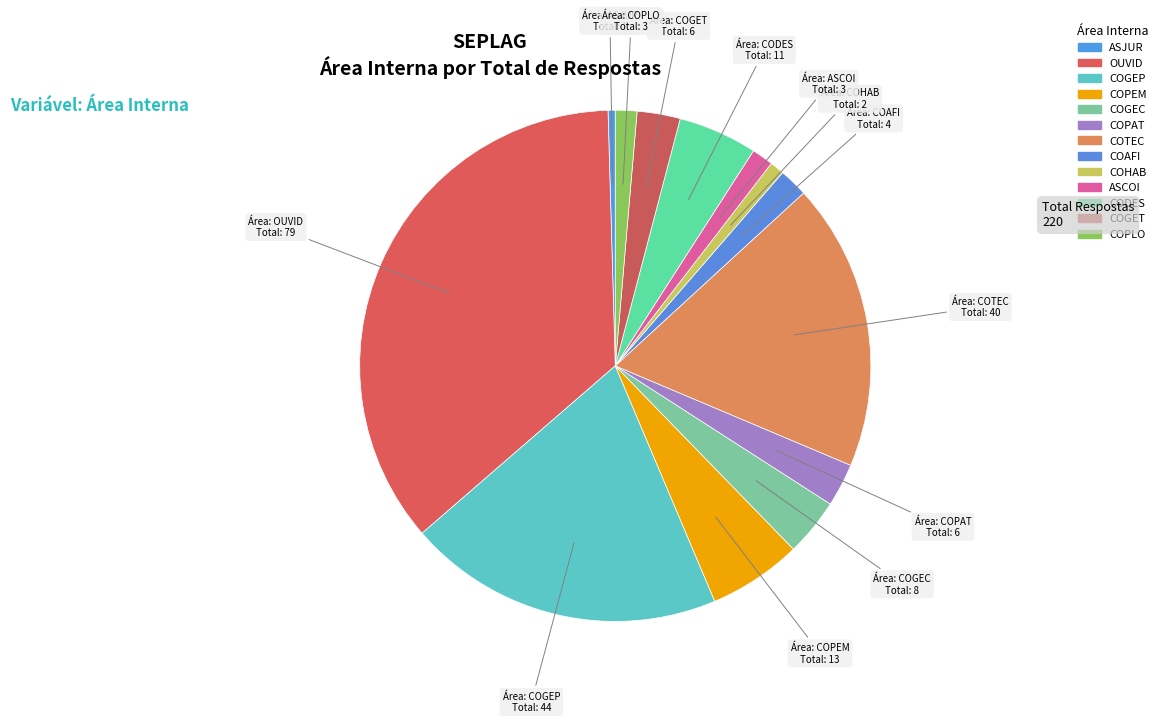

To the nearest percent, what is the combined percentage of CODES and OUVID?

41%